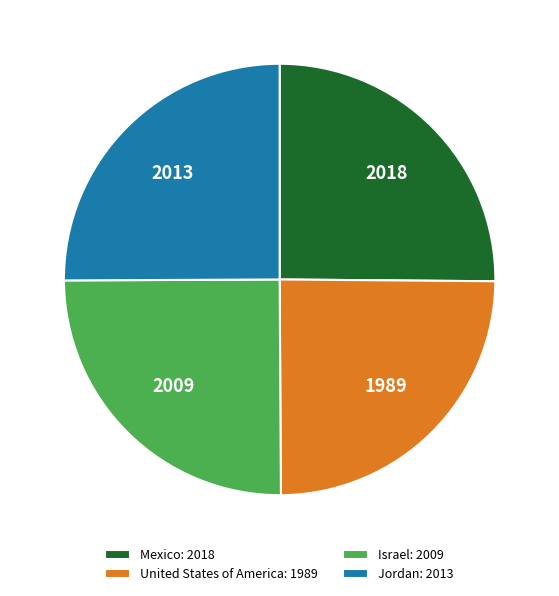

How many segments does this pie chart have?

4